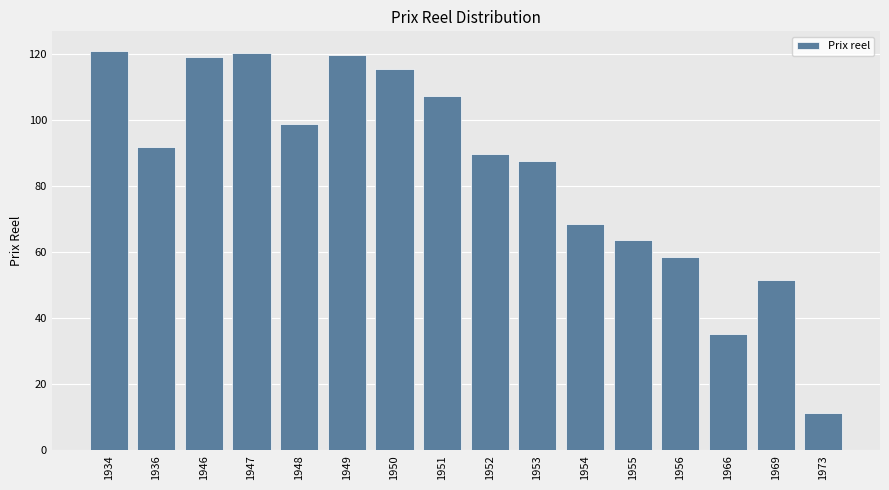

How many values are below 91?

8